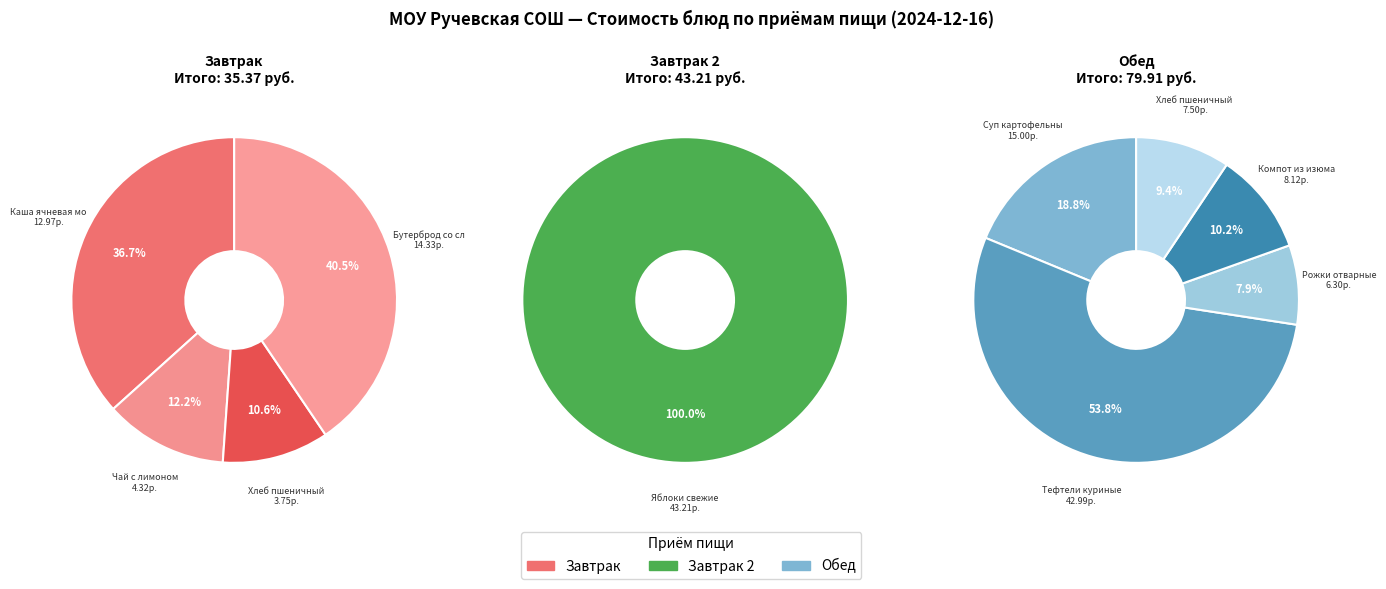

To the nearest percent, what portion does Тефтели куриные с соусом represent?

27%